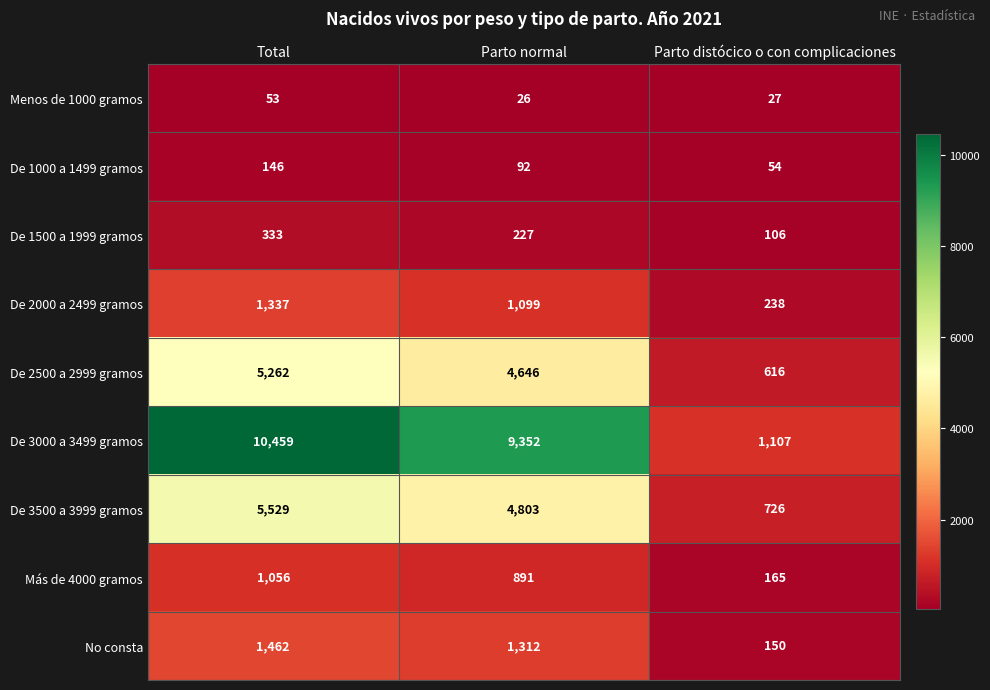

Rank the series by their maximum value, from lowest to highest.

Menos de 1000 gramos, De 1000 a 1499 gramos, De 1500 a 1999 gramos, Más de 4000 gramos, De 2000 a 2499 gramos, No consta, De 2500 a 2999 gramos, De 3500 a 3999 gramos, De 3000 a 3499 gramos